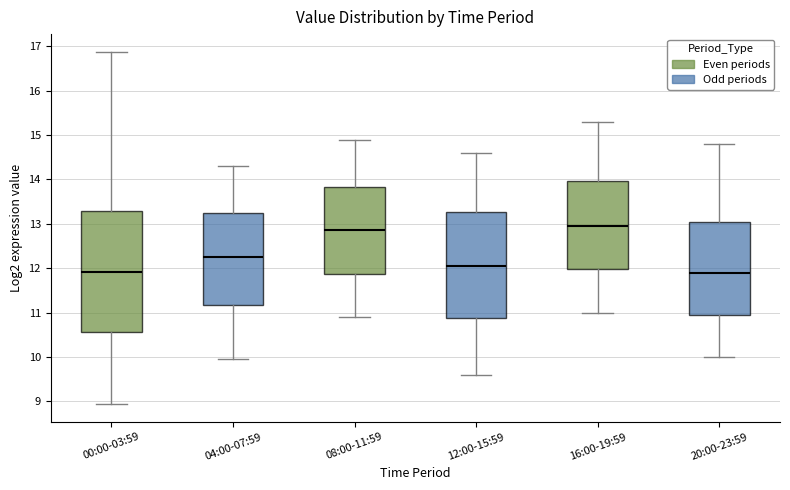

Reading left to right, read every box against the y-axis: the position of its median line, the range the box covers, and the ends of its whiskers. The values are not printed on the chart, so give them approximately, as read against the axis.

00:00-03:59: median 11.9, box 10.6 to 13.3, whiskers 8.9 to 16.9
04:00-07:59: median 12.3, box 11.2 to 13.3, whiskers 10.0 to 14.3
08:00-11:59: median 12.9, box 11.9 to 13.8, whiskers 10.9 to 14.9
12:00-15:59: median 12.1, box 10.9 to 13.3, whiskers 9.6 to 14.6
16:00-19:59: median 13.0, box 12.0 to 14.0, whiskers 11.0 to 15.3
20:00-23:59: median 11.9, box 11.0 to 13.1, whiskers 10.0 to 14.8